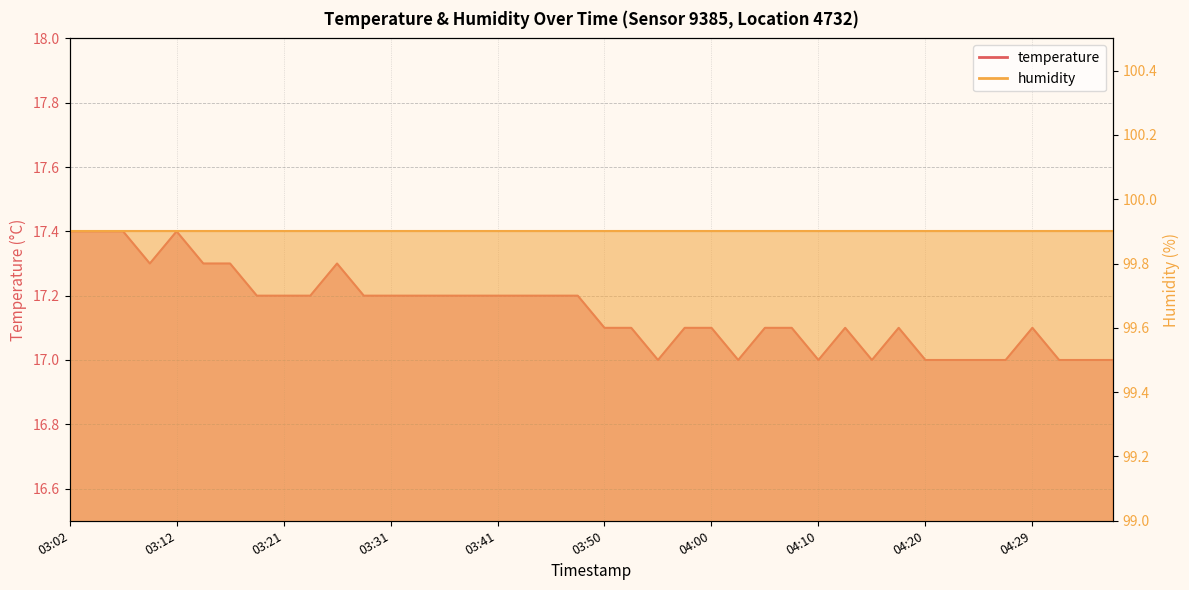

Reading right to left, list all the values displayed in this chart.

04:37=17.0	04:34=17.0	04:32=17.0	04:29=17.1	04:27=17.0	04:25=17.0	04:22=17.0	04:20=17.0	04:17=17.1	04:15=17.0	04:12=17.1	04:10=17.0	04:08=17.1	04:05=17.1	04:03=17.0	04:00=17.1	03:58=17.1	03:55=17.0	03:53=17.1	03:50=17.1	03:48=17.2	03:46=17.2	03:43=17.2	03:41=17.2	03:38=17.2	03:36=17.2	03:33=17.2	03:31=17.2	03:29=17.2	03:26=17.3	03:24=17.2	03:21=17.2	03:19=17.2	03:16=17.3	03:14=17.3	03:12=17.4	03:09=17.3	03:07=17.4	03:04=17.4	03:02=17.4